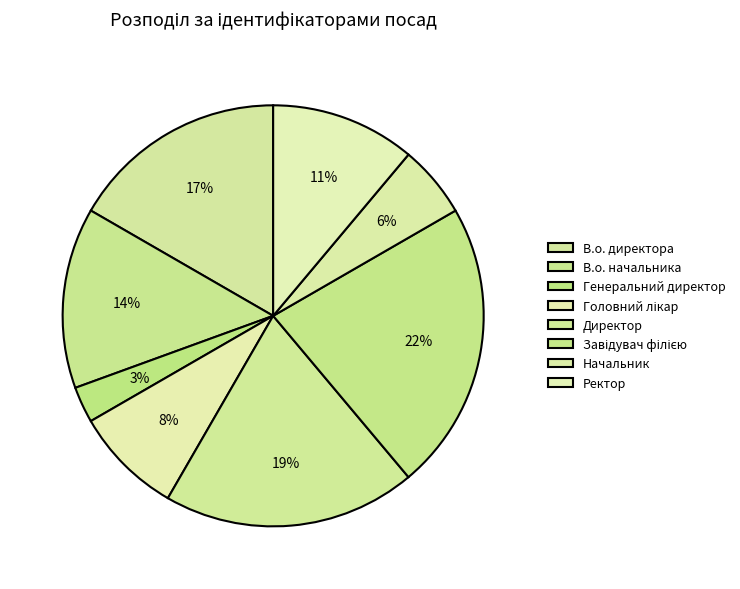

How many segments does this pie chart have?

8